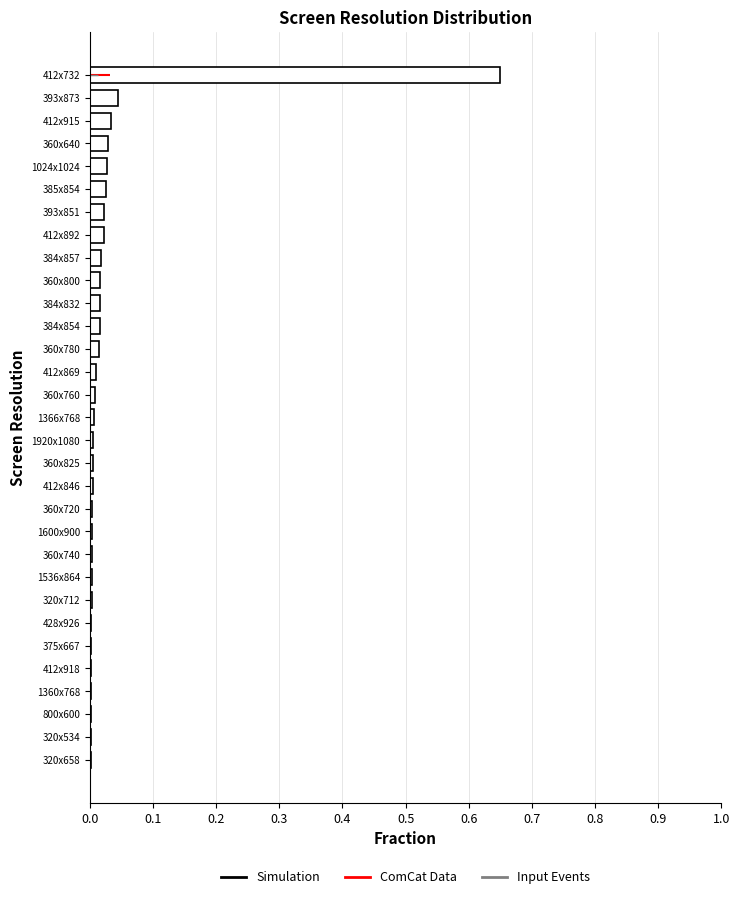

The value at 412x869 is 0.0. True or false?

True